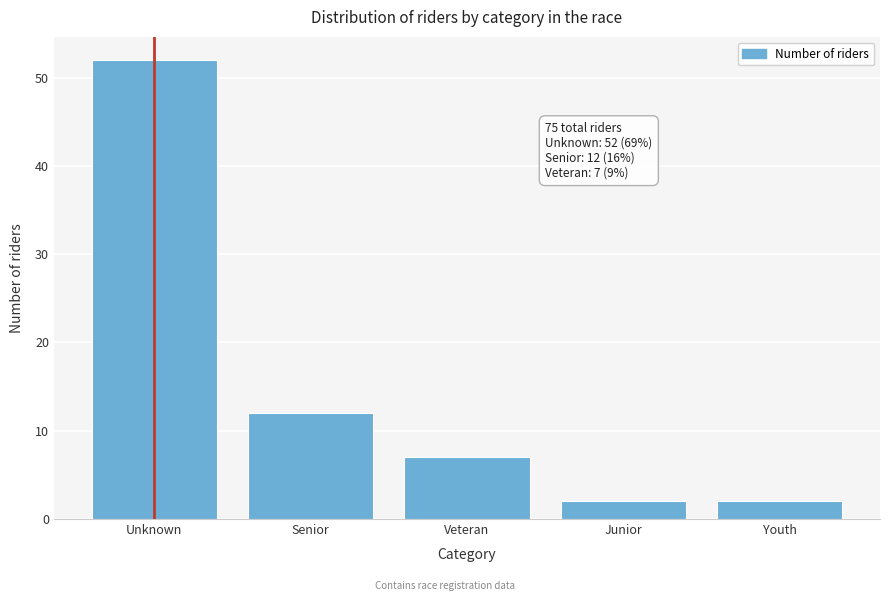

Reading left to right, extract all data points from this chart.

52	12	7	2	2